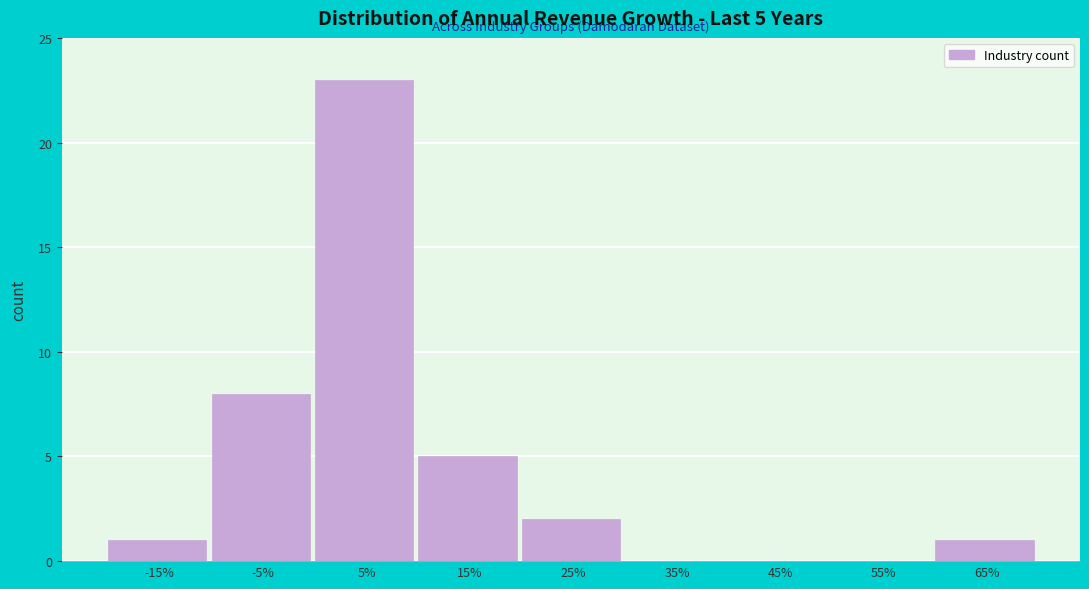

Reading right to left, what are all the values shown in this chart?

65%=1	55%=0	45%=0	35%=0	25%=2	15%=5	5%=23	-5%=8	-15%=1